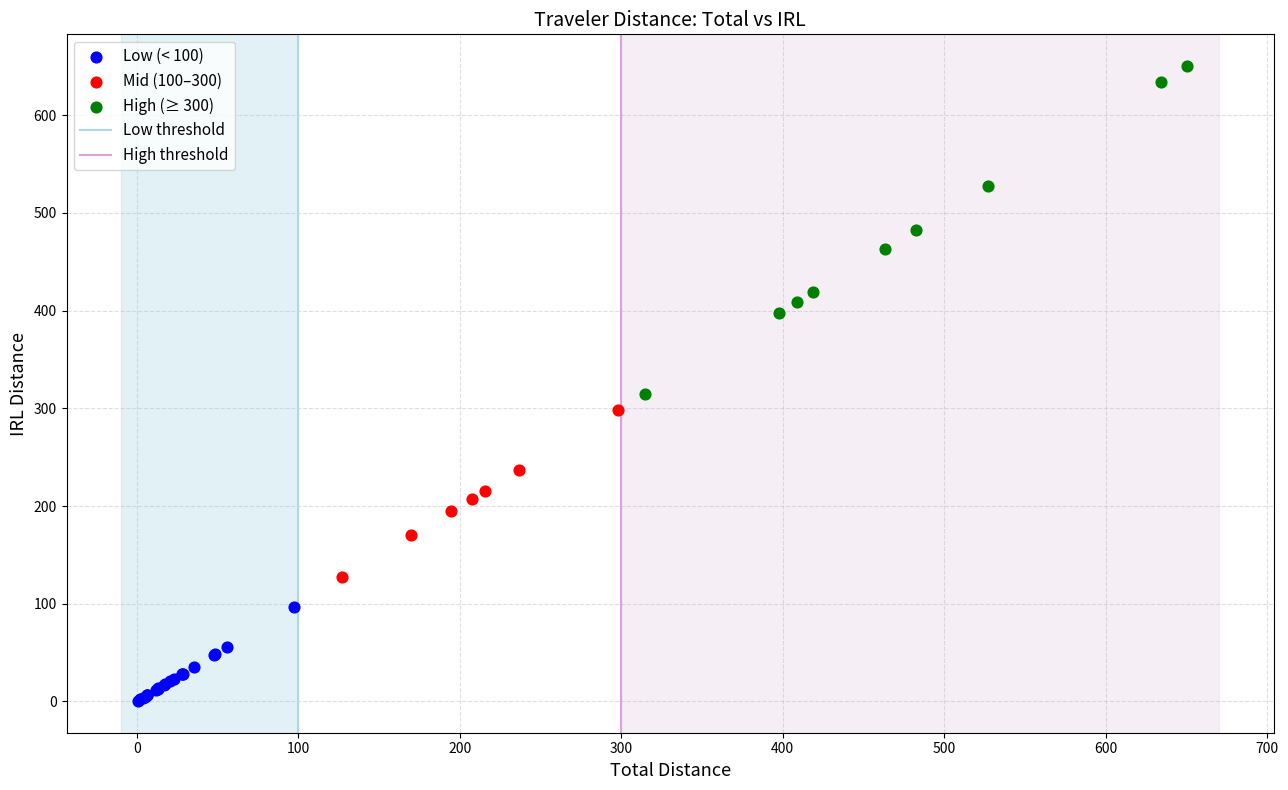

Which series contains the highest Y value?

High (≥ 300)